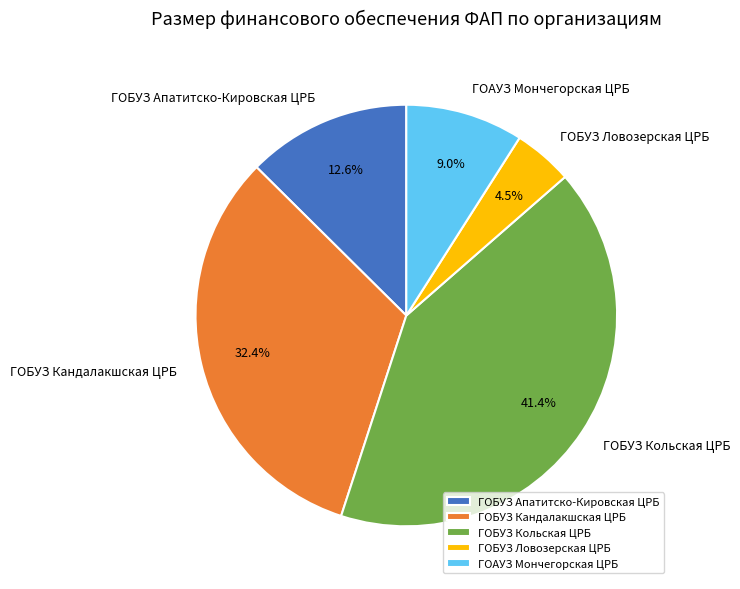

Which slice is the smallest?

ГОБУЗ Ловозерская ЦРБ